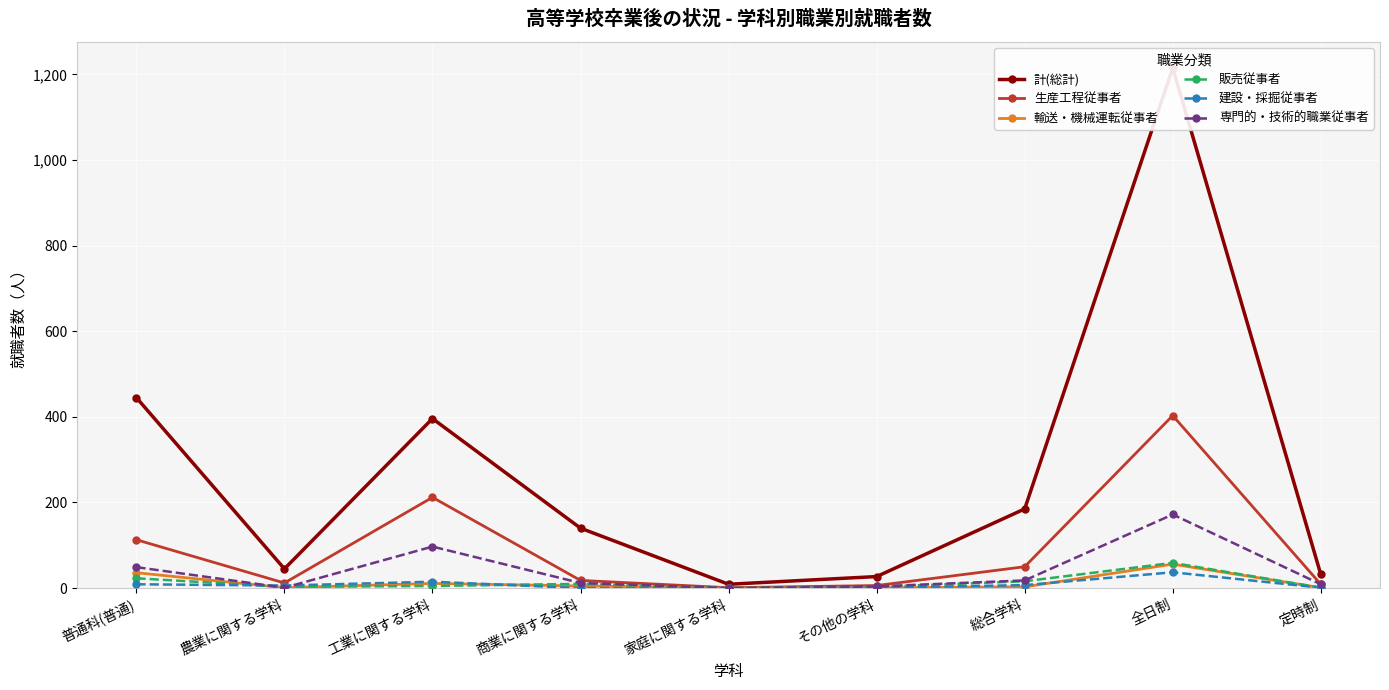

Where is the first local minimum for 販売従事者?

農業に関する学科